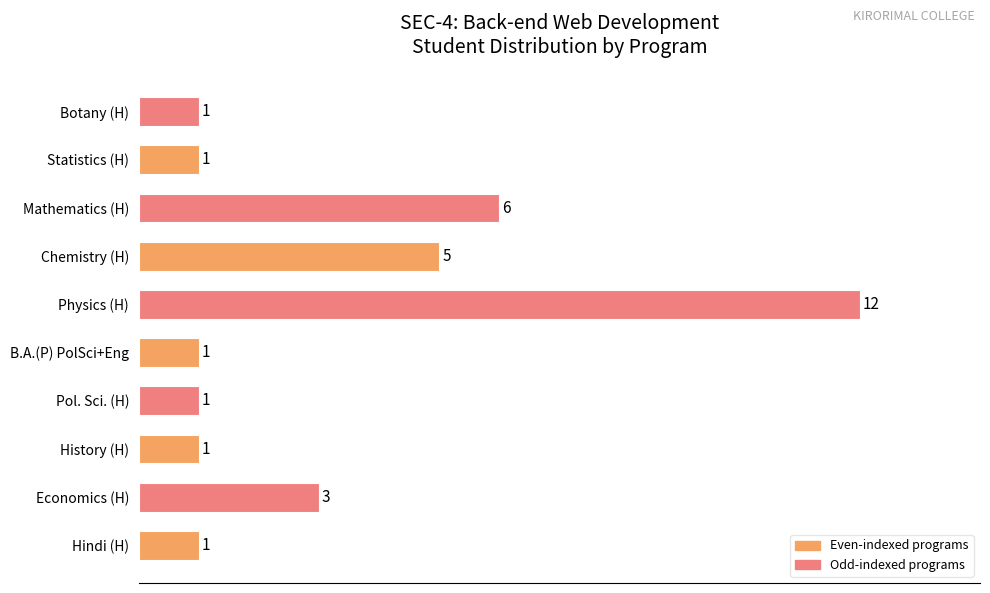

Does the chart contain any negative values?

No